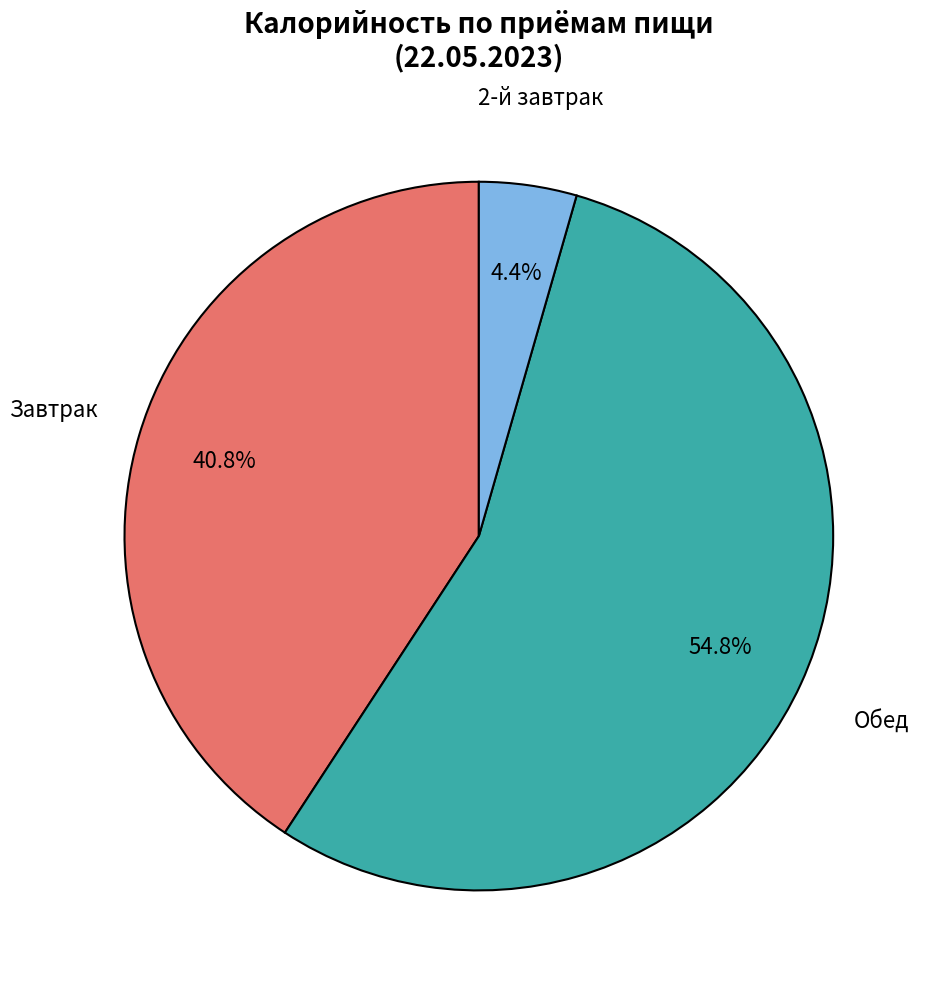

Rank the categories by value from lowest to highest.

2-й завтрак, Завтрак, Обед